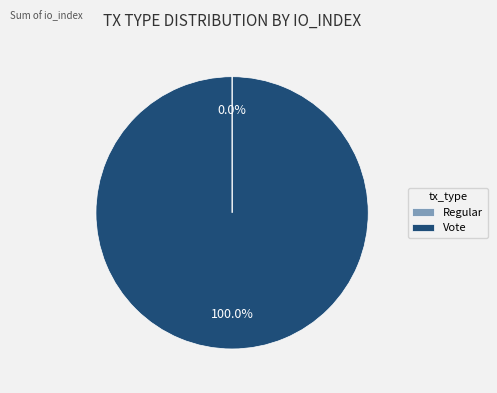

Which slice is the largest?

Vote